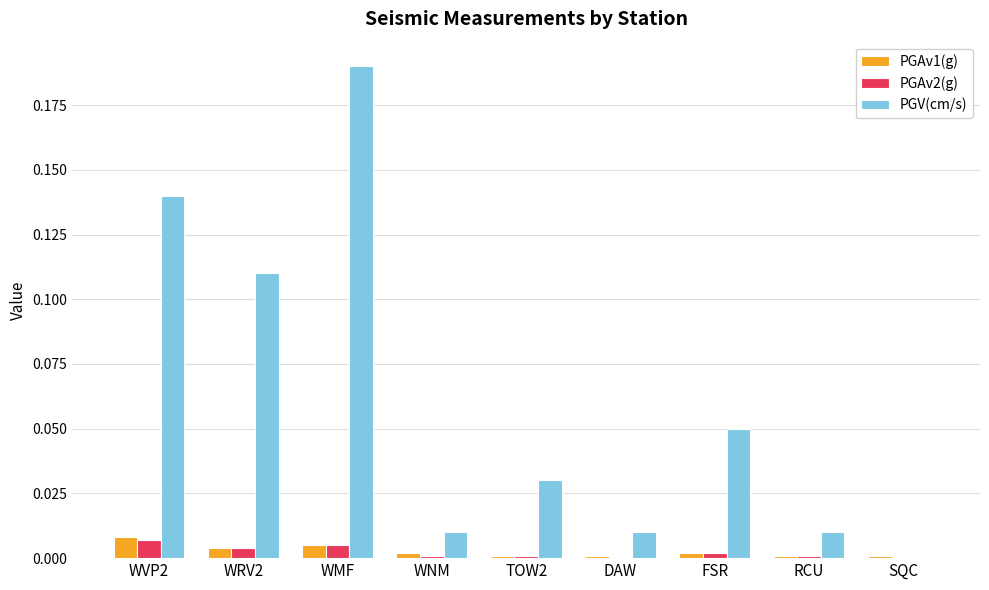

Between WMF and RCU, which series saw the biggest shift?

PGV(cm/s)